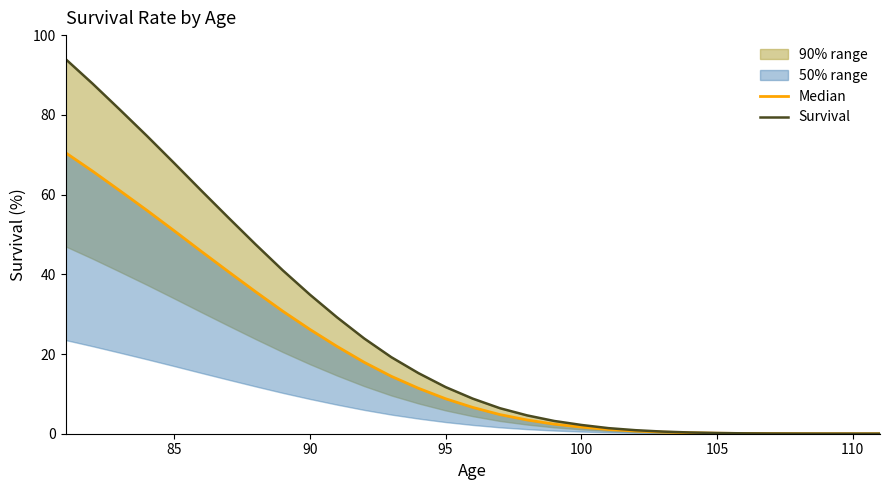

How many lines are shown in the chart?

2